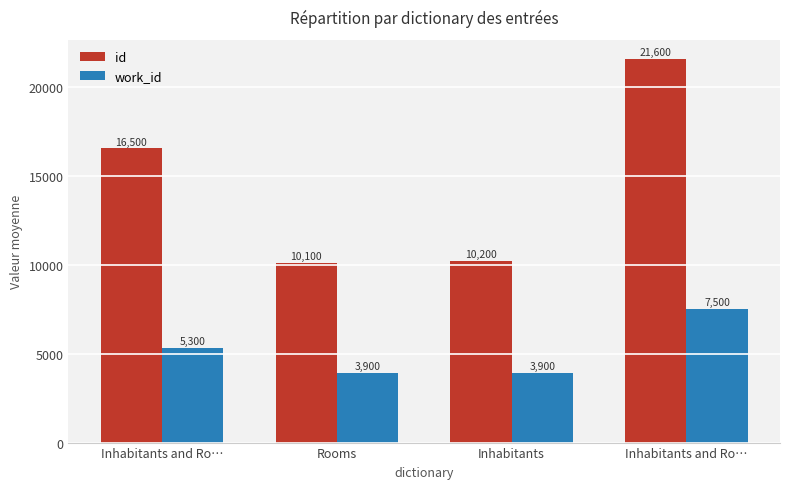

Reading left to right, list all the values displayed in this chart.

id: Inhabitants and Ro…=16545.6	Rooms=10122.0	Inhabitants=10215.0	Inhabitants and Ro…=21570.0
work_id: Inhabitants and Ro…=5315.2	Rooms=3907.0	Inhabitants=3932.0	Inhabitants and Ro…=7519.0